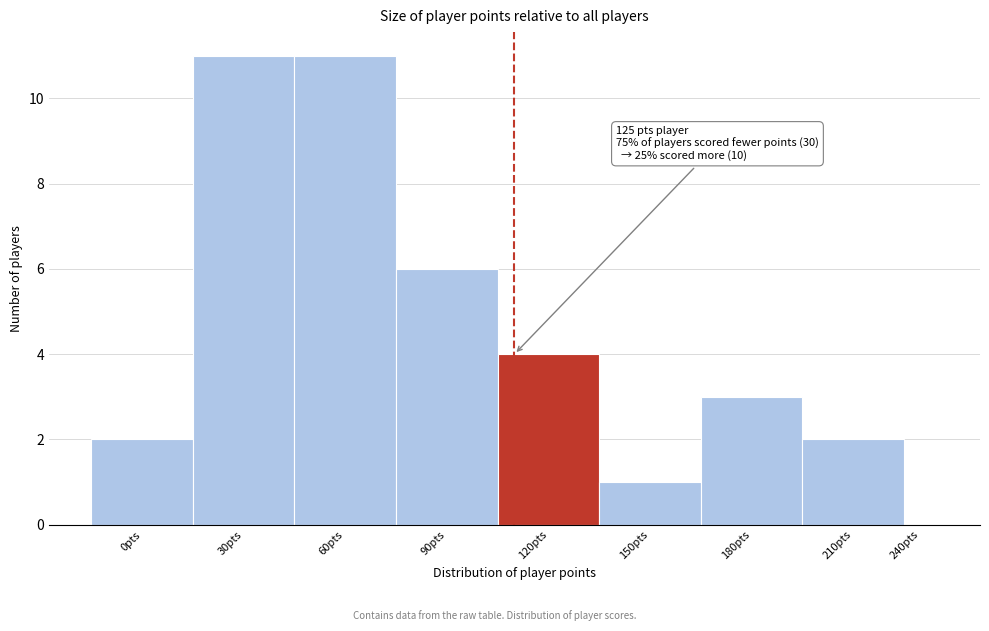

Reading left to right, extract all data points from this chart.

0pts=2	30pts=11	60pts=11	90pts=6	120pts=4	150pts=1	180pts=3	210pts=2	240pts=0